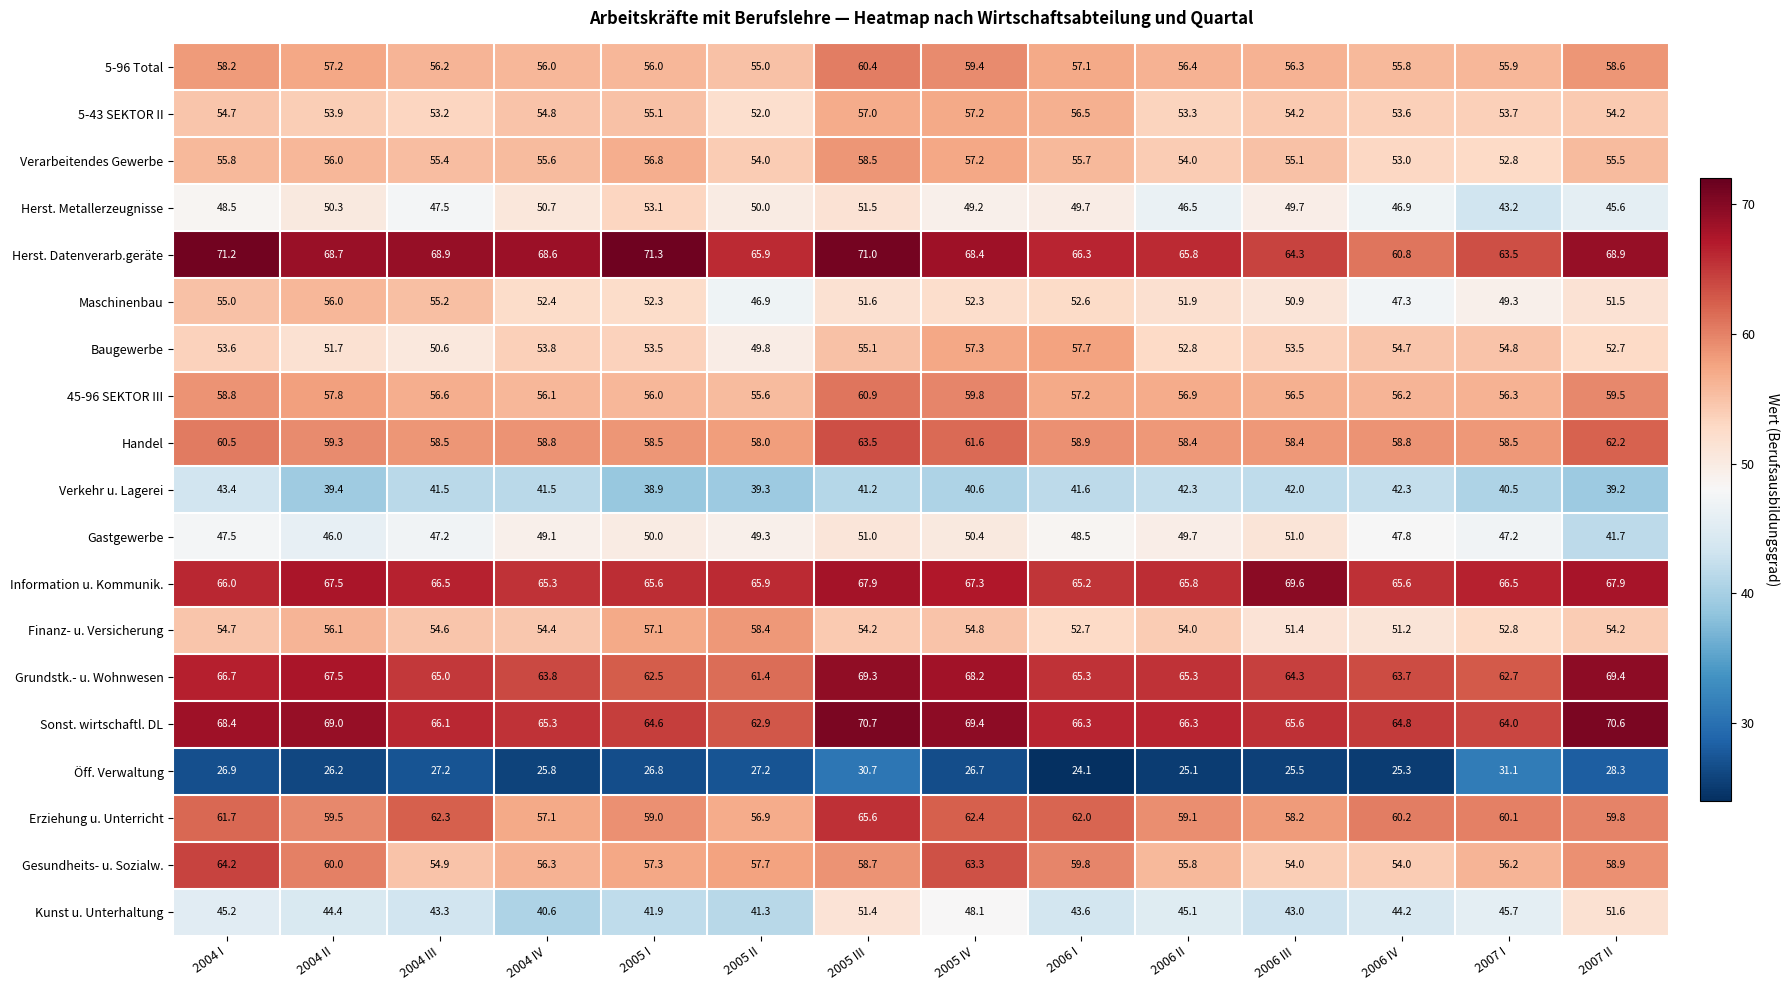

The value of 5-96 Total at 2007 II is 58.6. True or false?

True